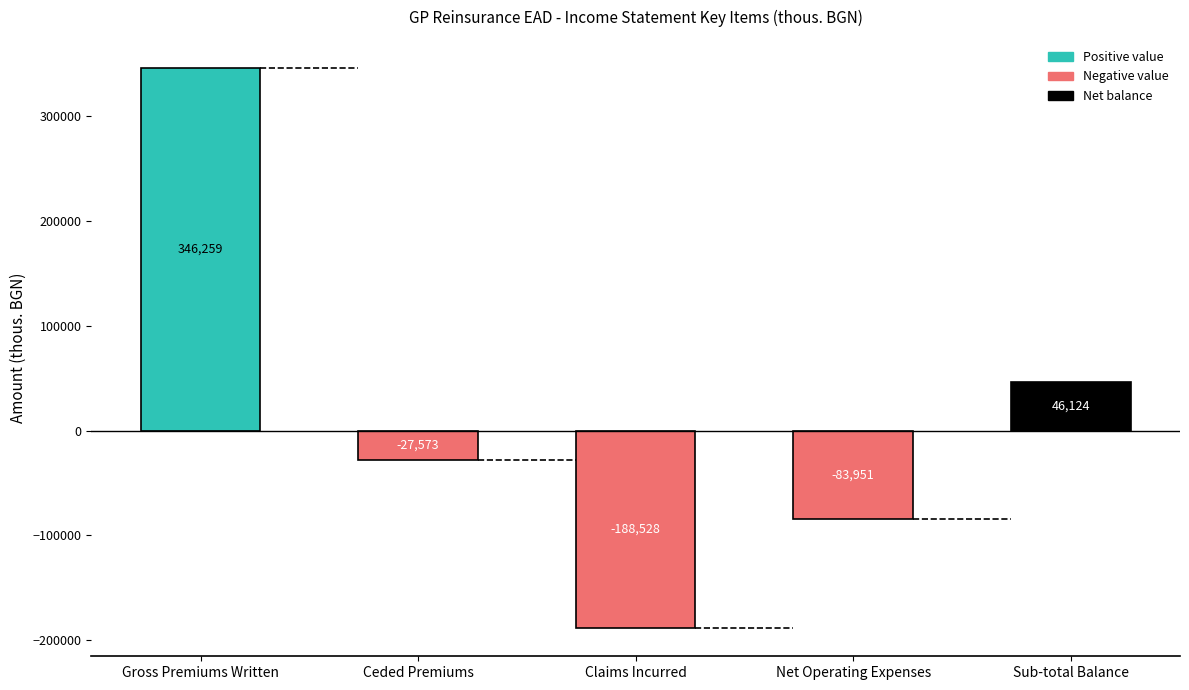

Which label corresponds to the largest value in the chart?

Gross Premiums Written